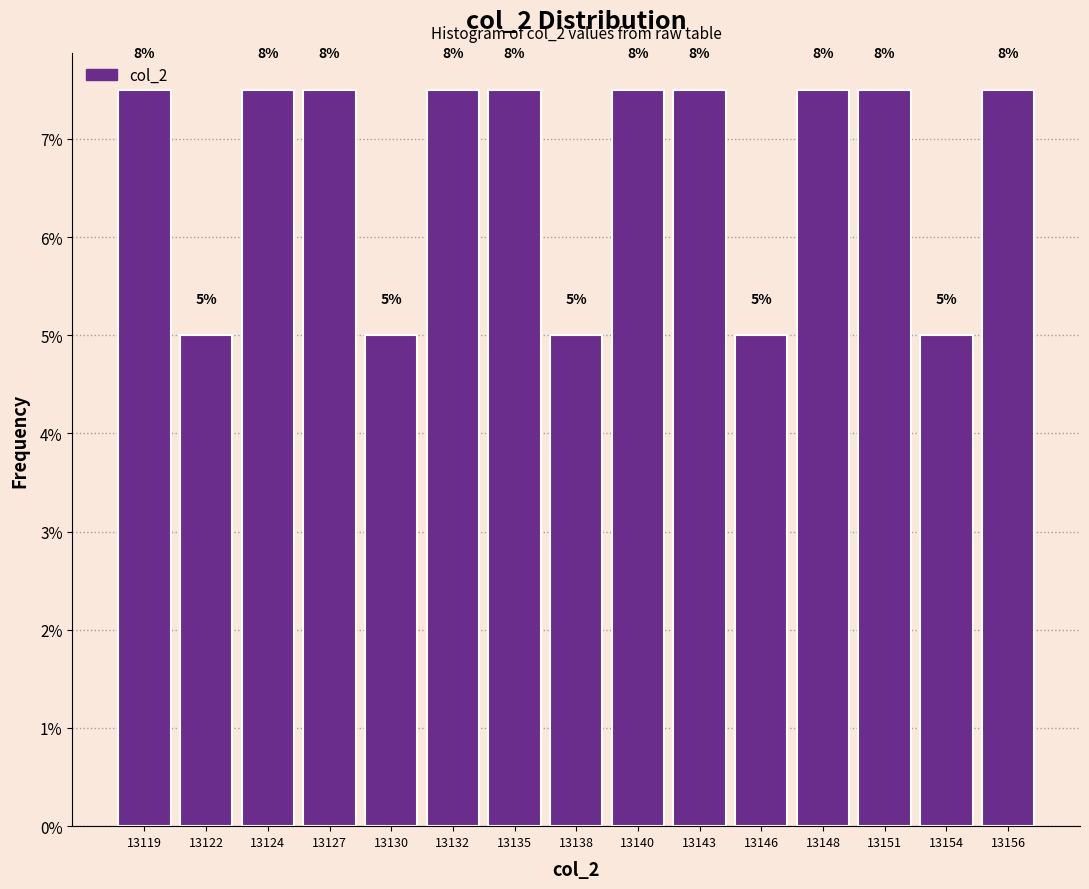

How many bars are there in total?

15